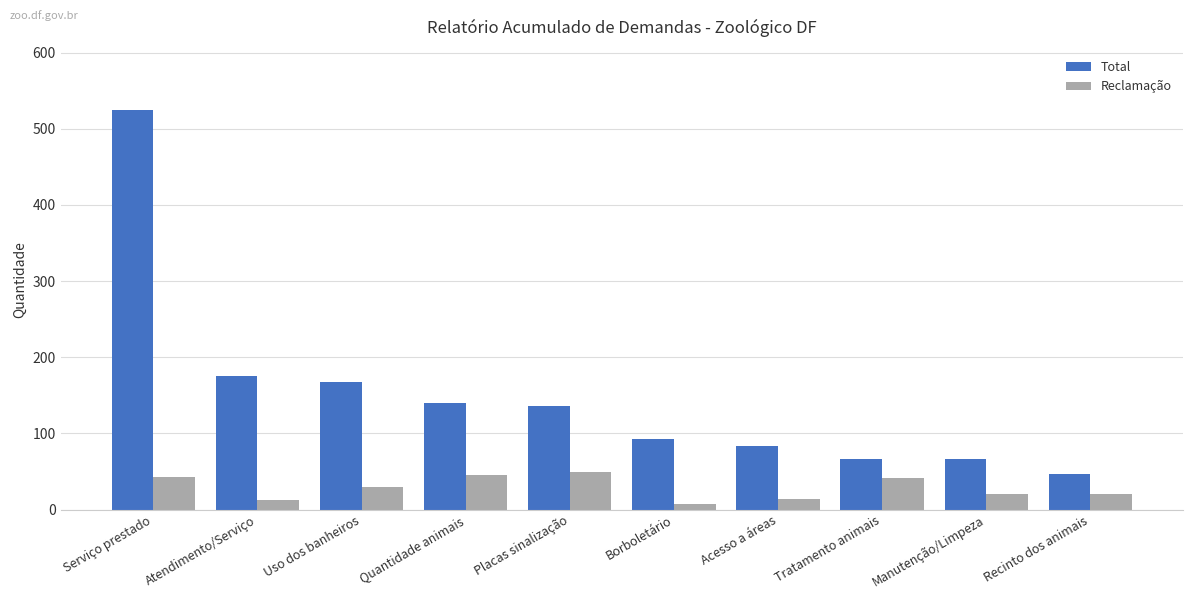

What is the difference between the maximum and minimum values in the Total series?

478